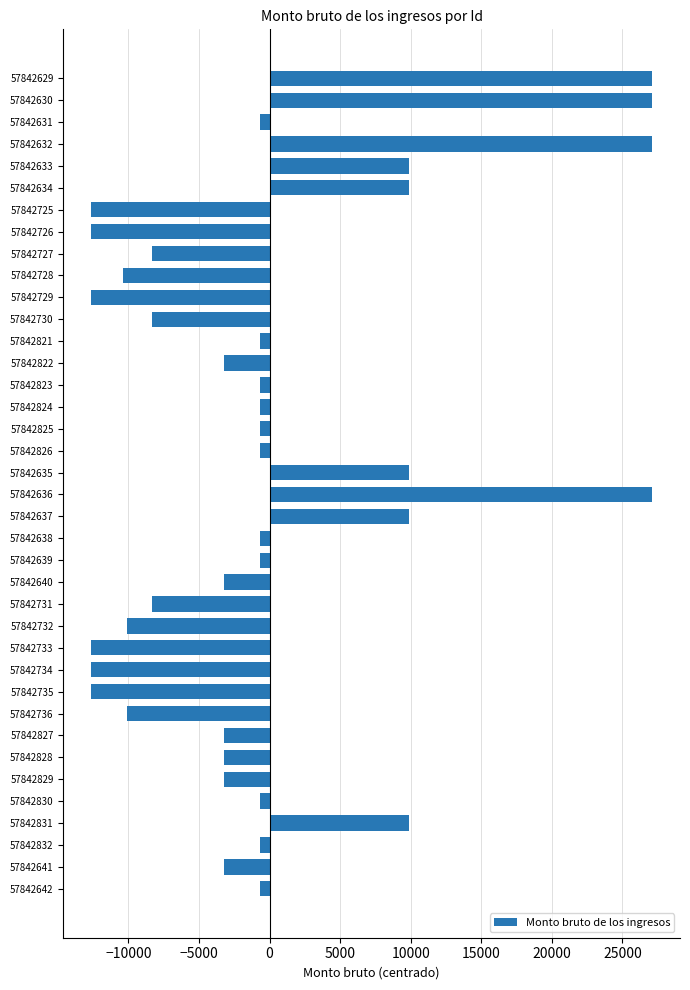

What is the value of the 26th bar from the top?

-10083.2